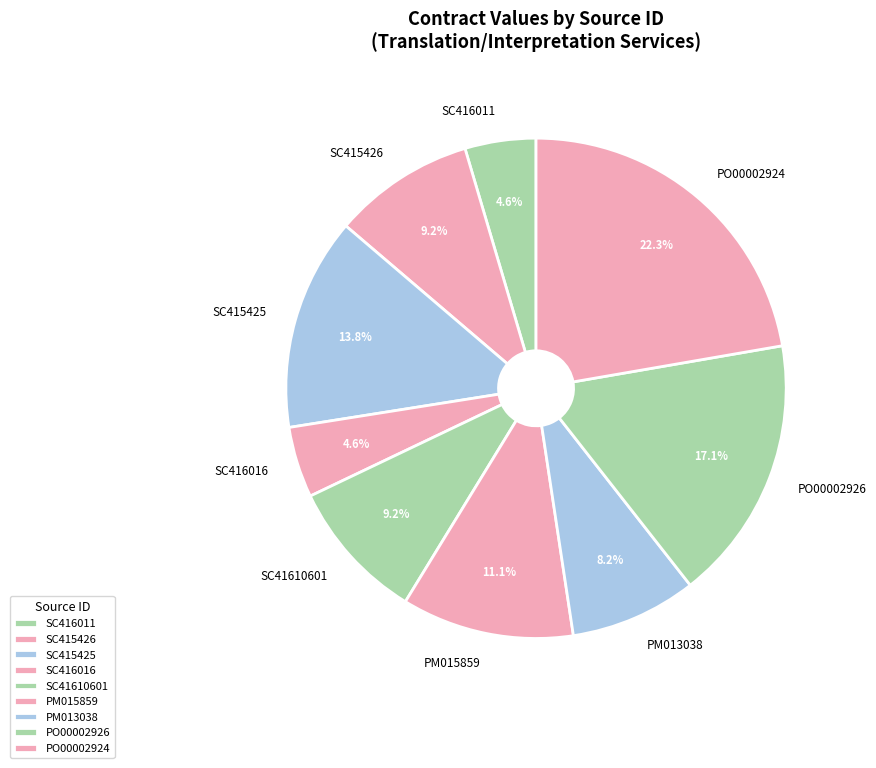

How many slices are in this pie chart?

9